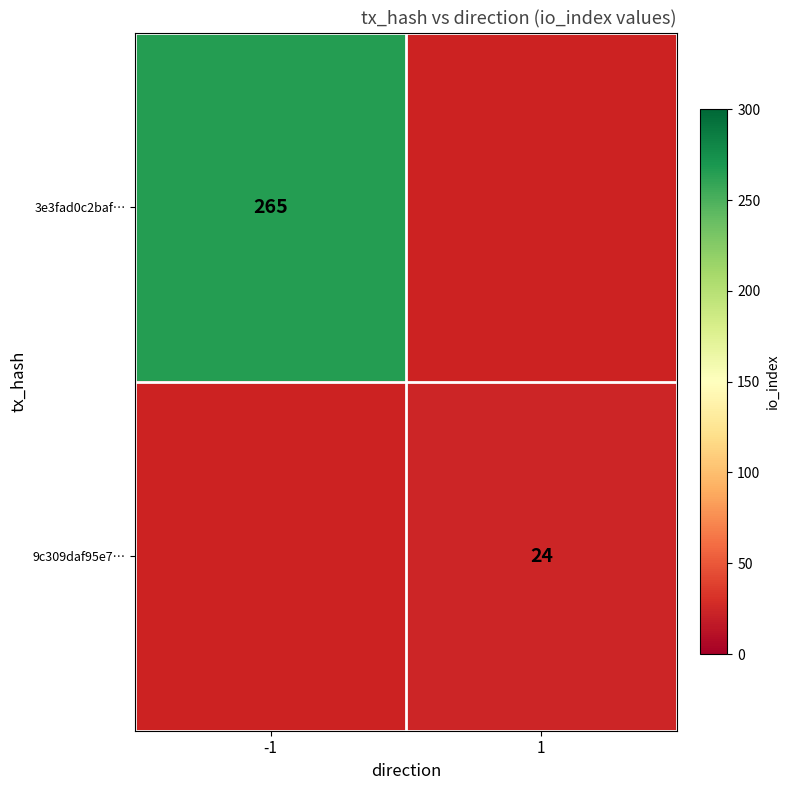

The 9c309daf95e7… series shows 11.1 at 1. True or false?

False